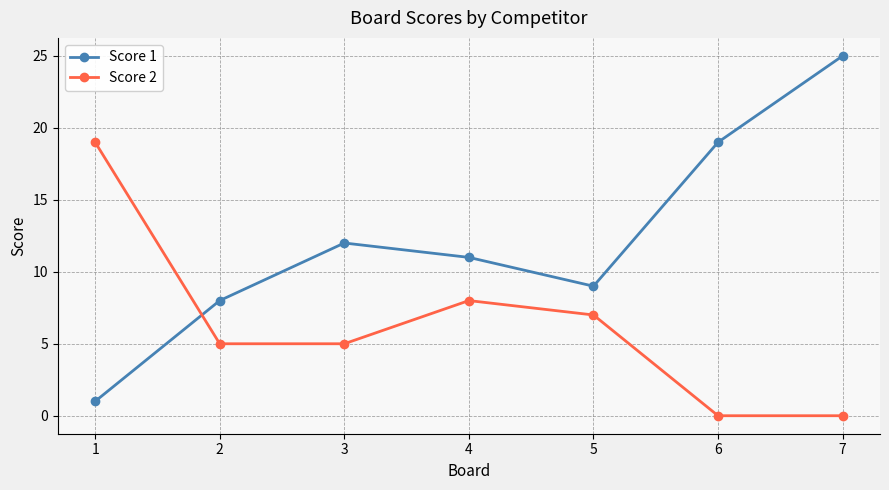

What is the lowest value of the Score 1 series?

1